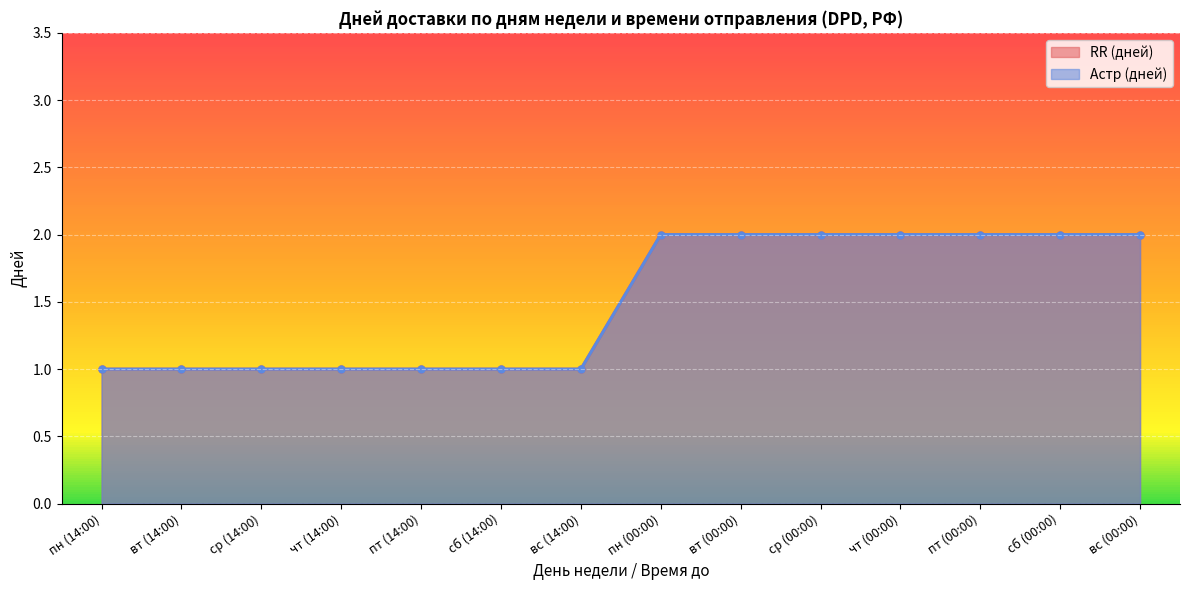

At пн (14:00), list the series in order from smallest to largest.

RR (дней), Астр (дней)